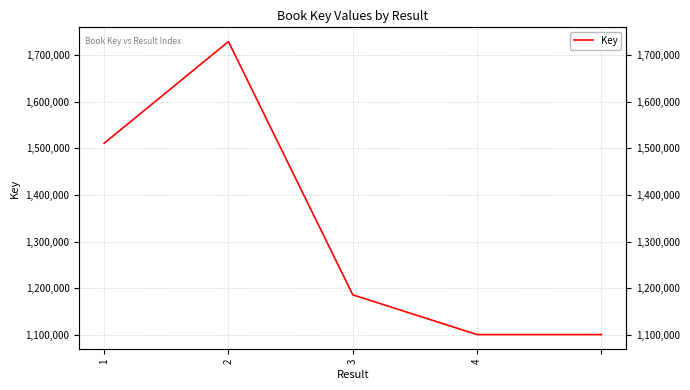

Reading left to right, transcribe all the data shown in this chart.

1510594	1728485	1185851	1100691	1100691